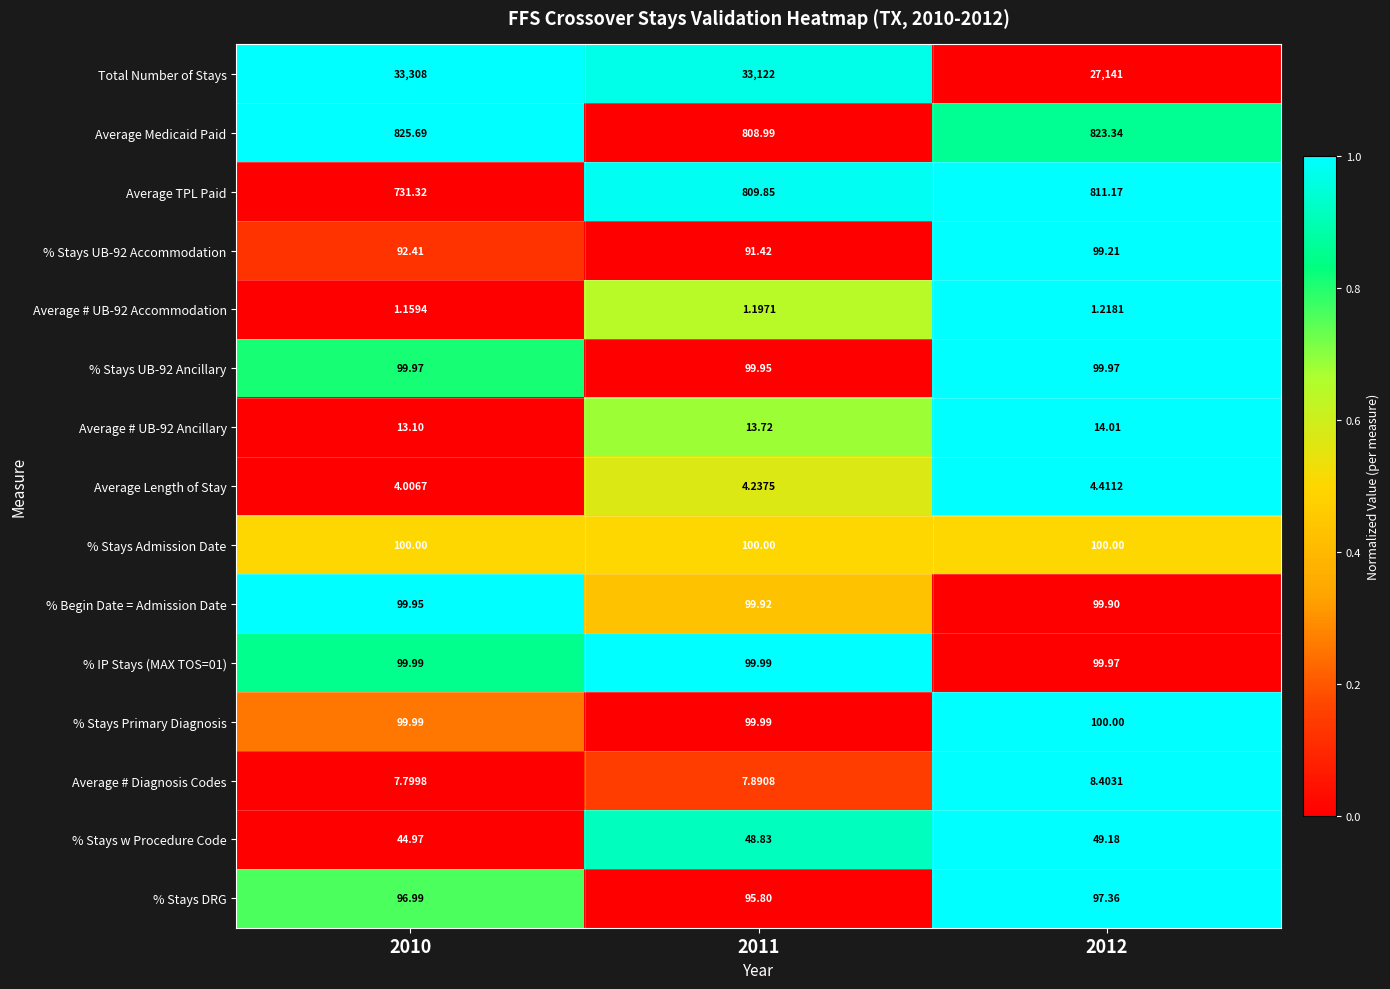

Which series changed the most between 2011 and 2012?

Total Number of Stays